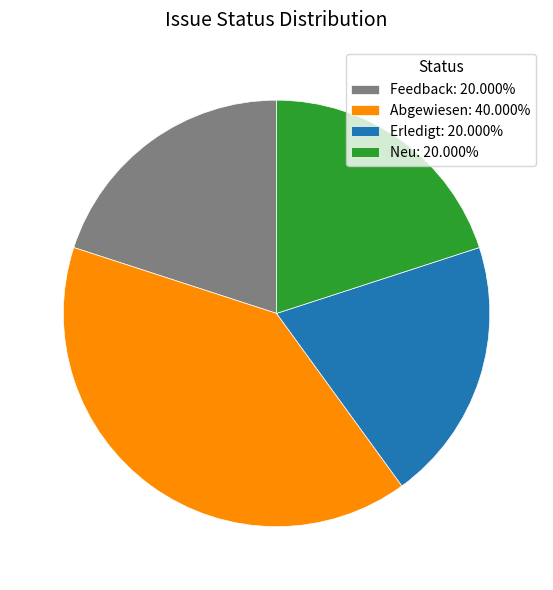

Combined, do Erledigt: 20.000% and Feedback: 20.000% account for over 50%?

No